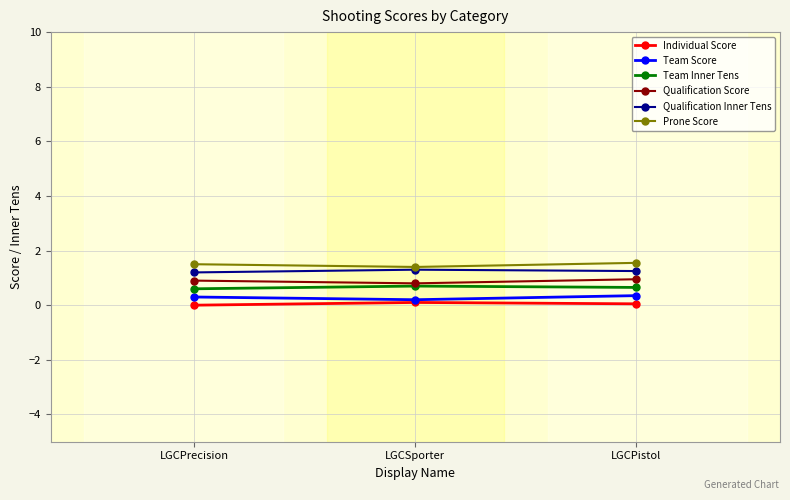

Rank the series by their average value, from lowest to highest.

Individual Score, Team Score, Team Inner Tens, Qualification Score, Qualification Inner Tens, Prone Score